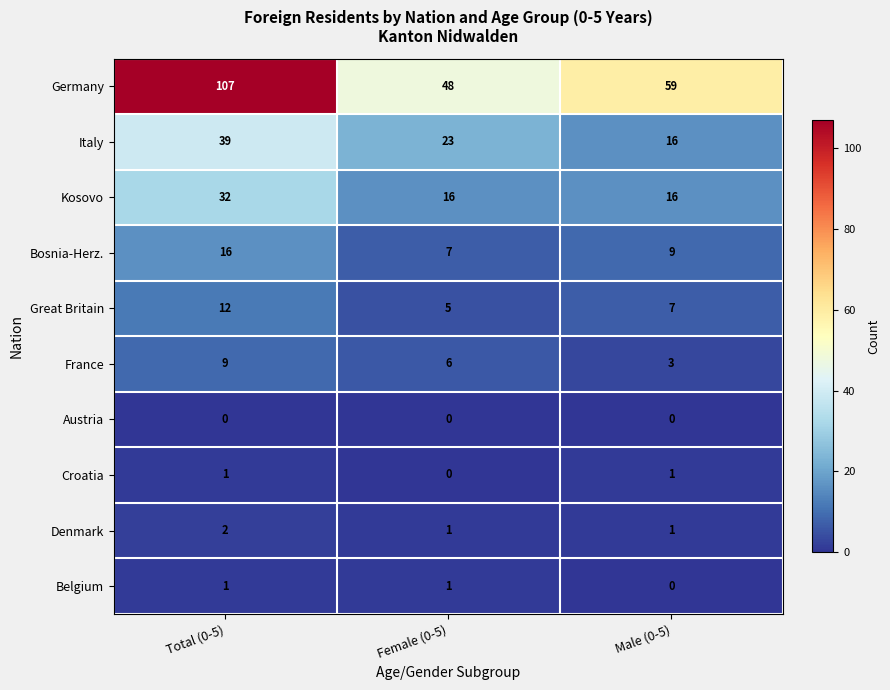

What is the difference between the highest and lowest values at Female (0-5)?

48